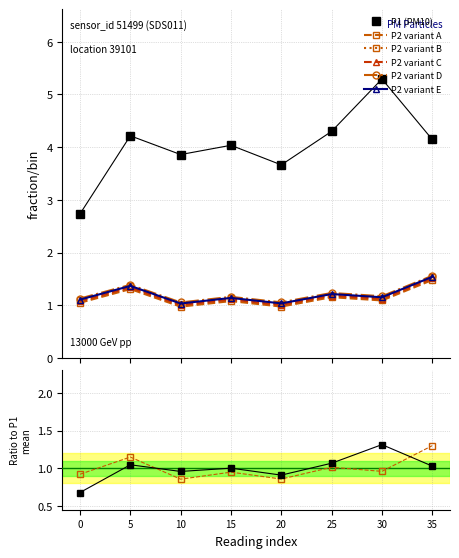

What is the lowest value of the P2 variant A series?

1.0